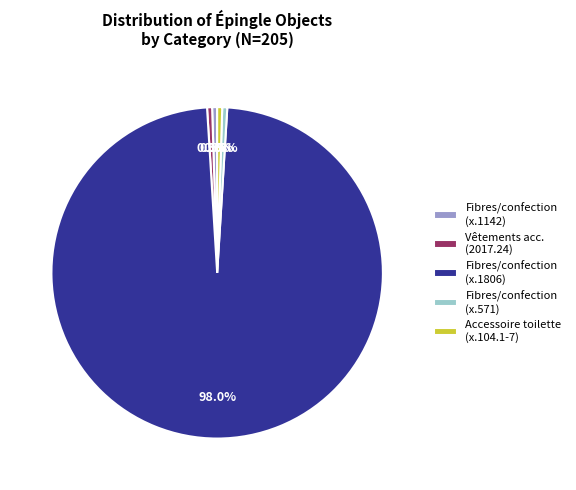

Is there a majority slice in this chart?

Yes